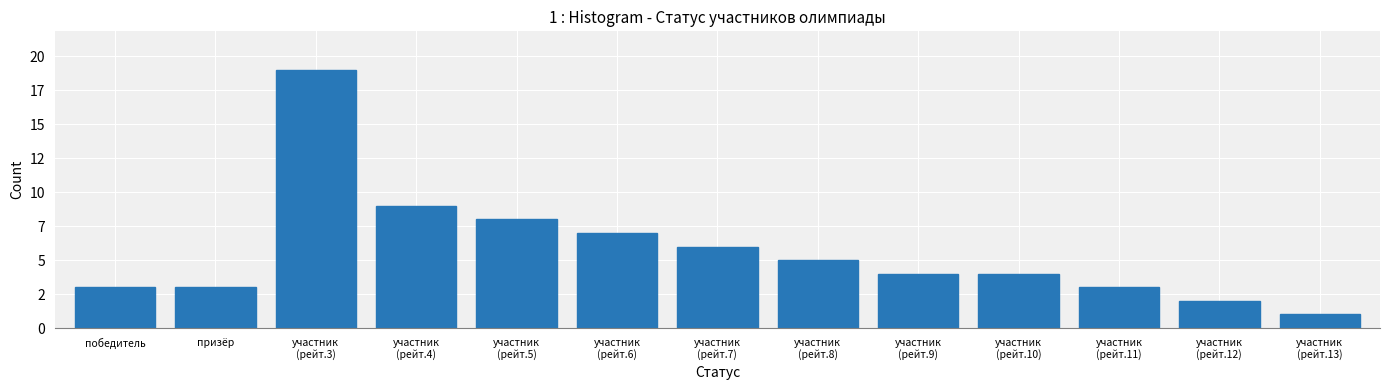

Does the chart contain any negative values?

No